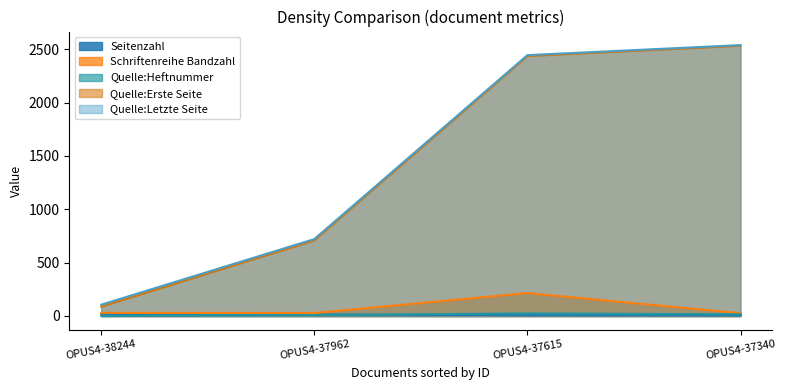

How many lines are shown in the chart?

5